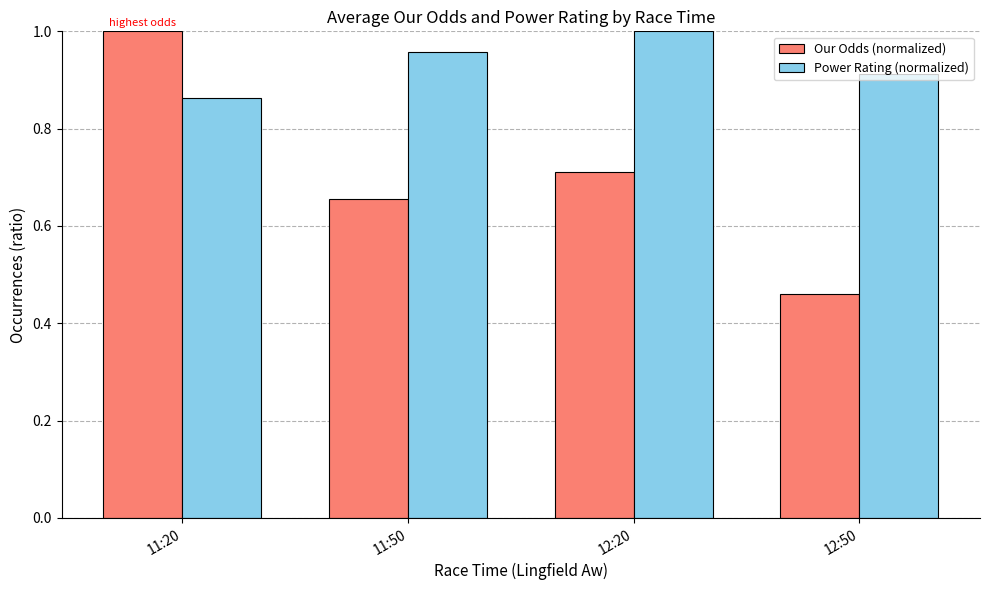

What is the difference between the Our Odds (normalized) values at 12:50 and 11:50?

0.2